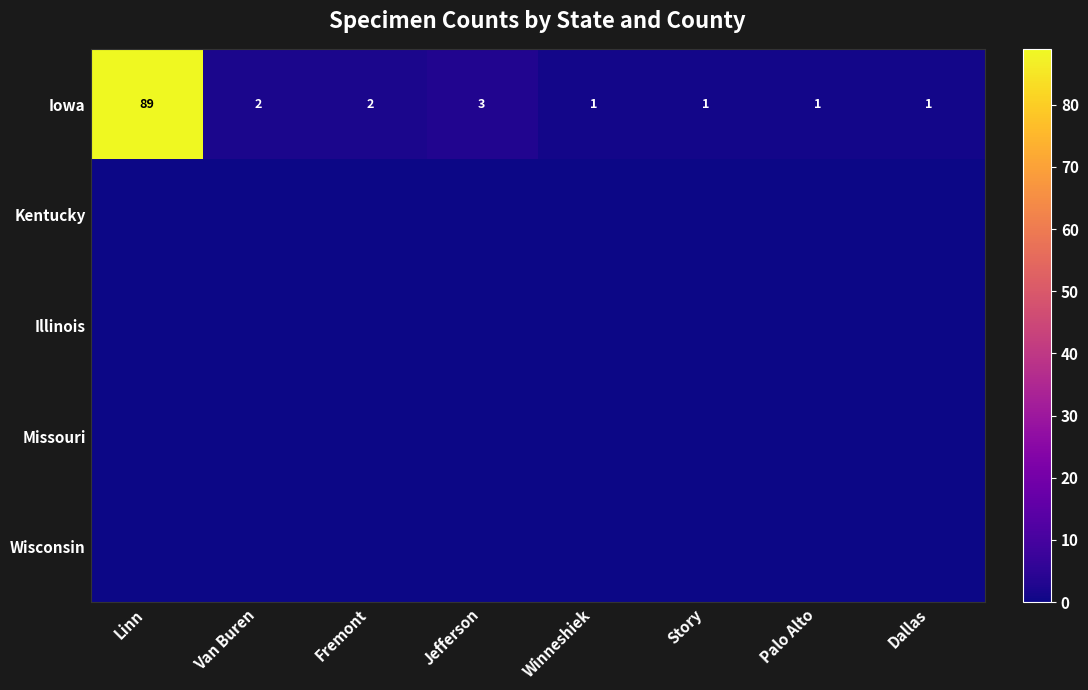

Is it true that Iowa equals 1 at Palo Alto?

True